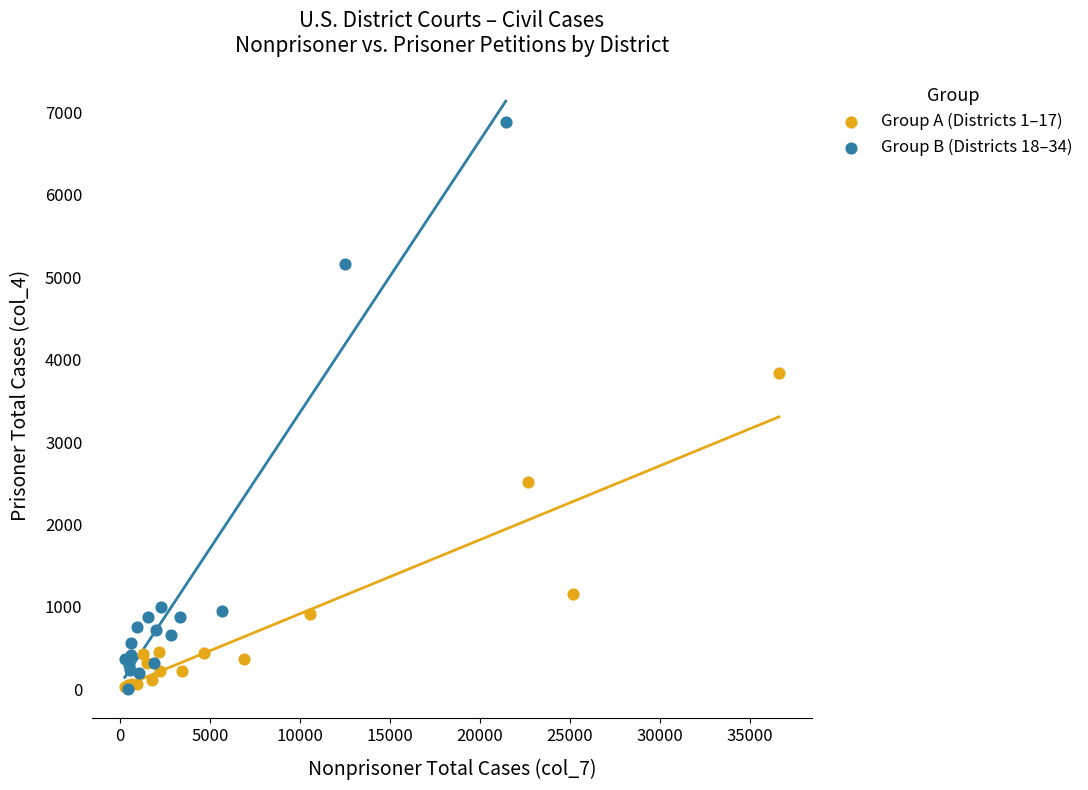

Which series contains the highest Y value?

Group B (Districts 18–34)